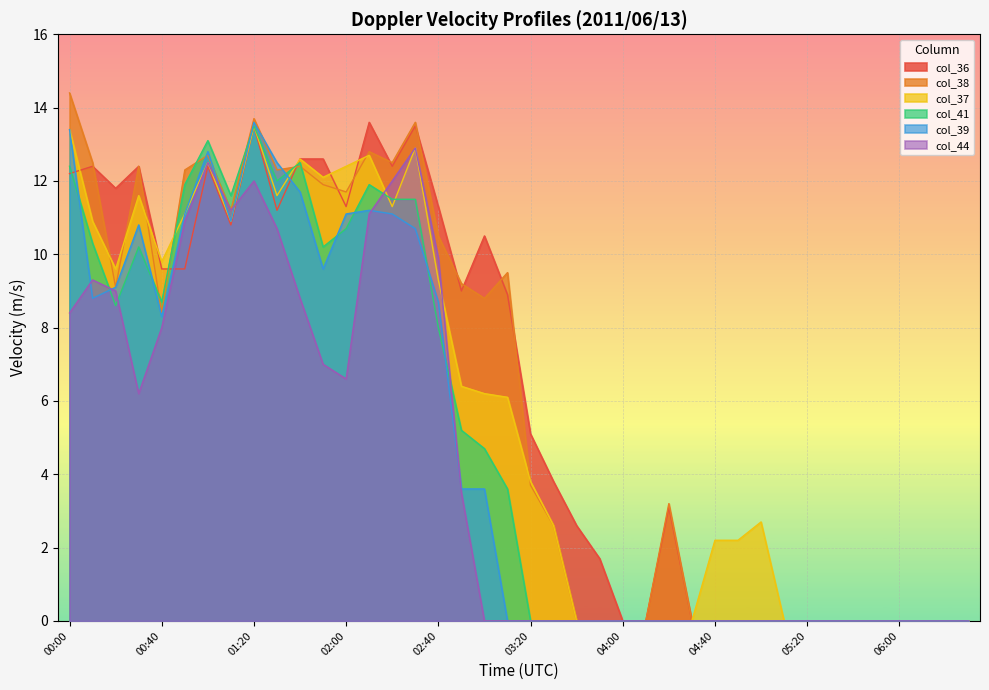

What is the sum of all col_38 values?

241.4